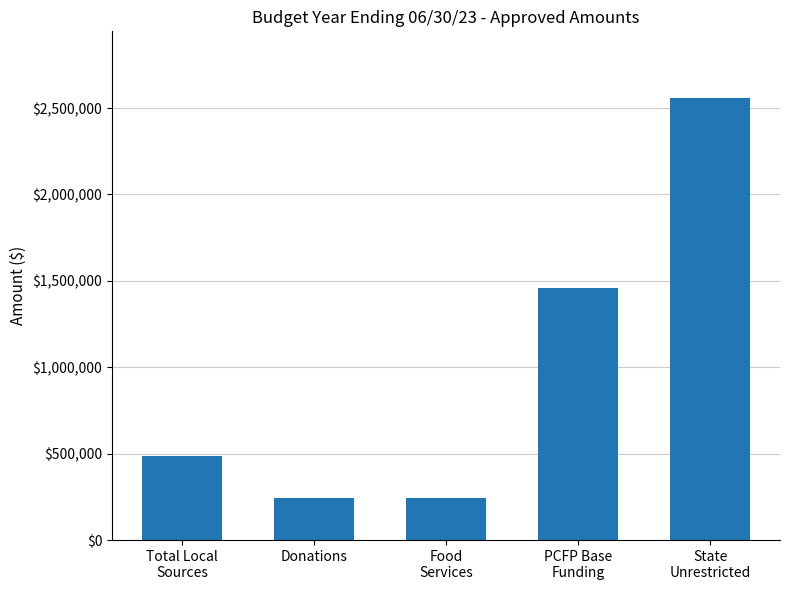

How many data points does each series have?

5